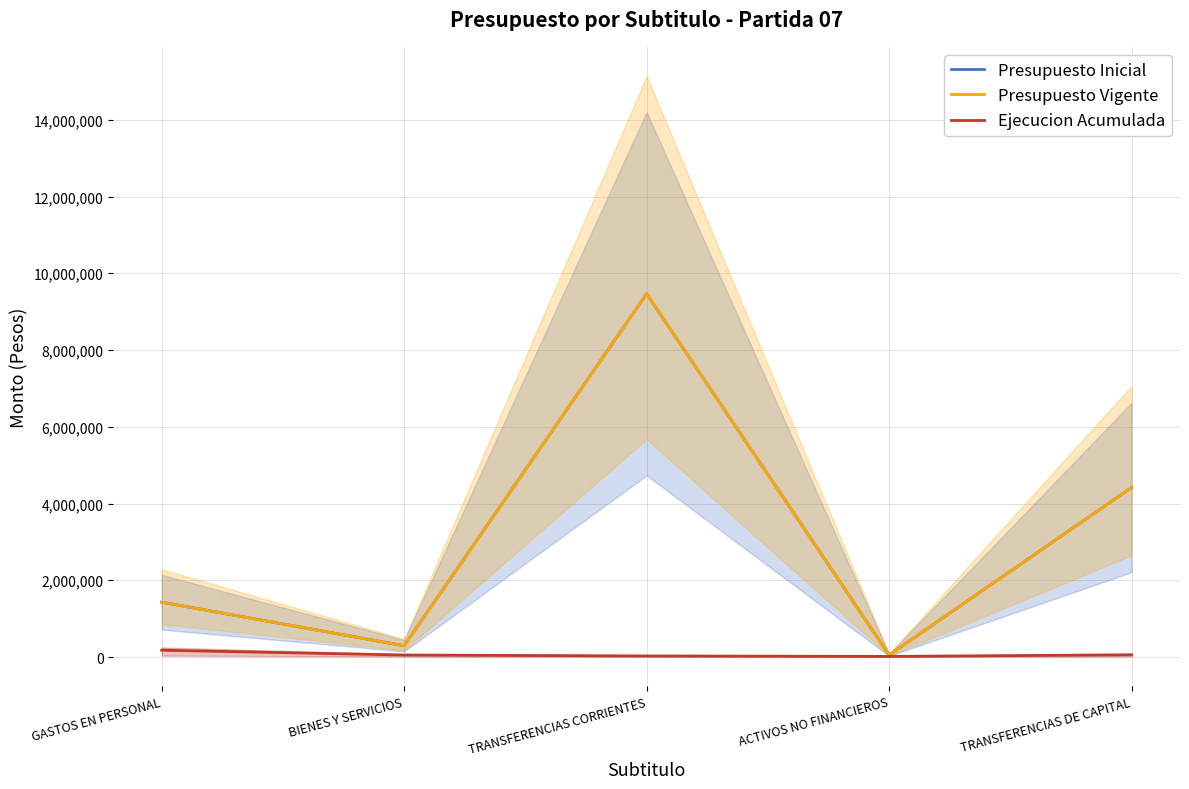

Where does the Ejecucion Acumulada series first go above 51621?

GASTOS EN PERSONAL